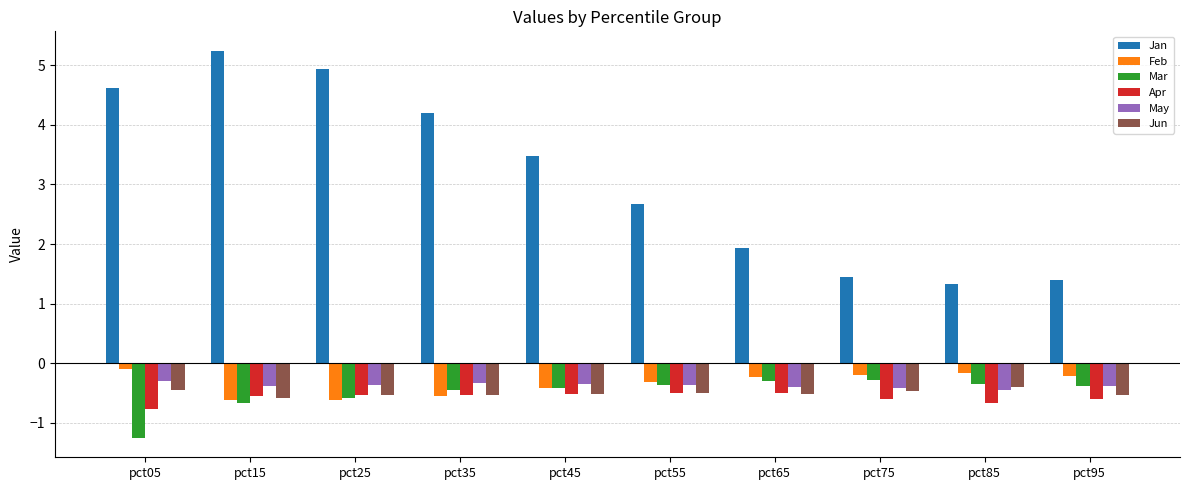

What is the sum of the Jun values at pct35 and pct85?

-0.9